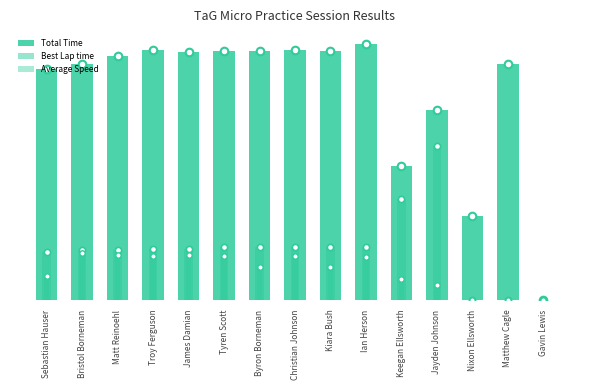

Is the value of Best Lap time at Gavin Lewis greater than the value of Average Speed at Nixon Ellsworth?

No